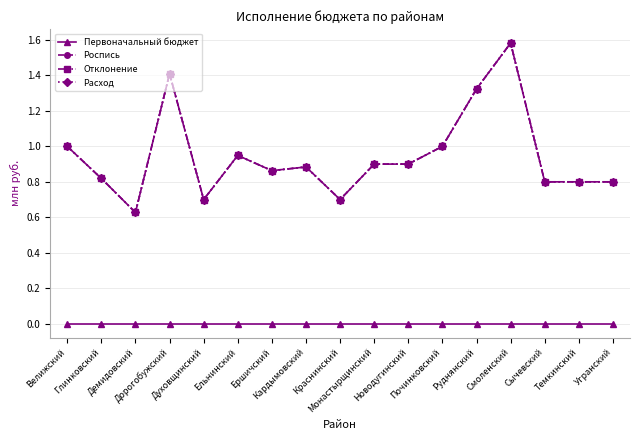

What is the total value across all series at Починковский?

3.0